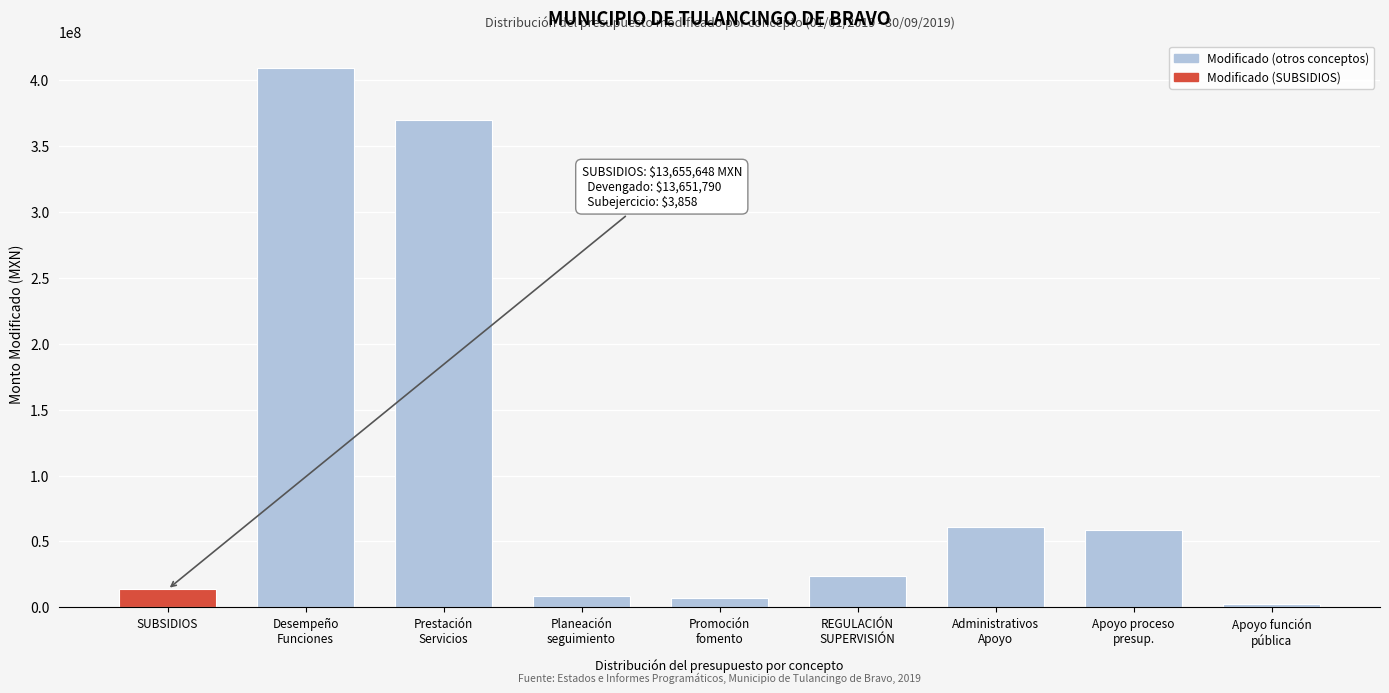

What is the value of the 7th bar from the left?

61300392.7